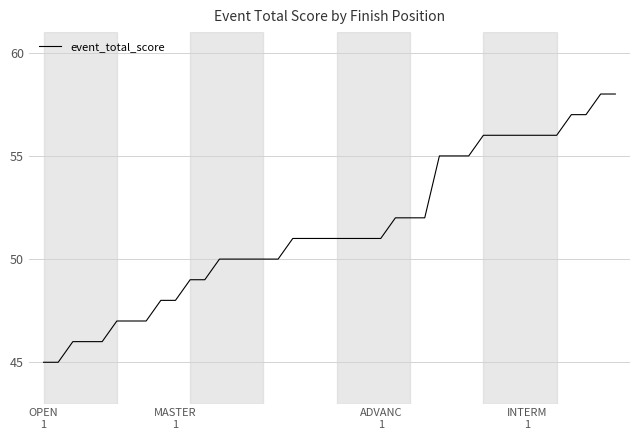

What is the difference between the maximum and minimum values?

13